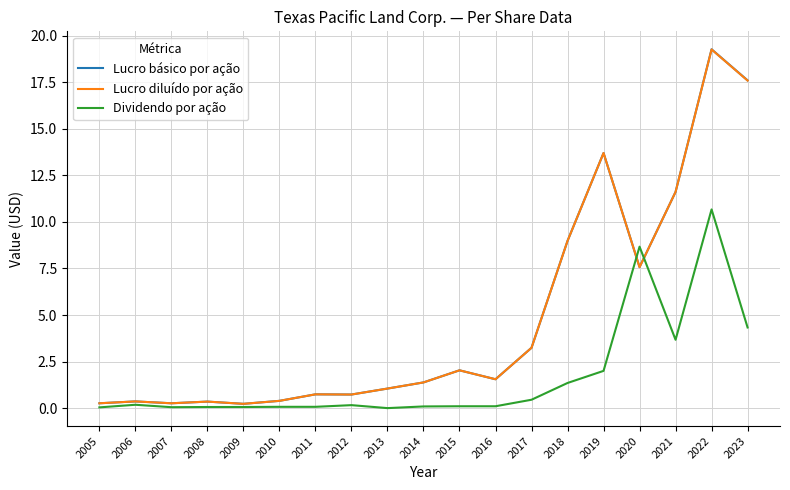

At which category is the sum across all series the highest?

2022